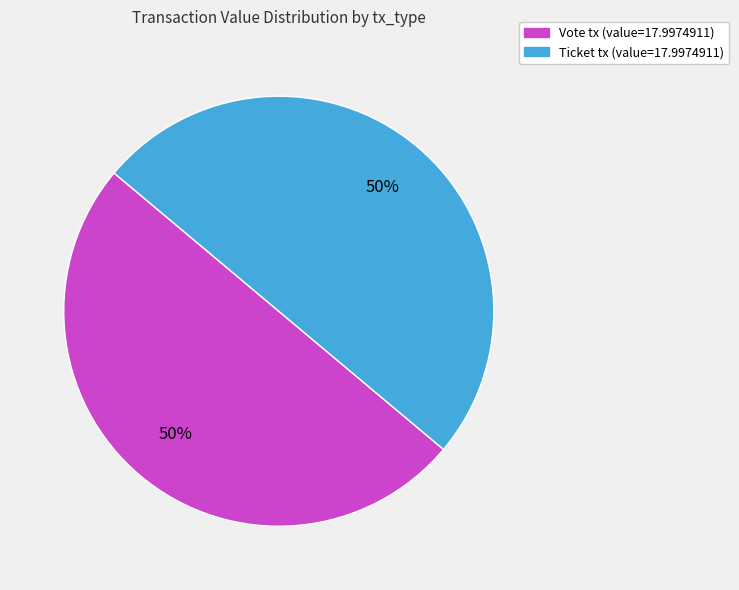

How many segments does this pie chart have?

2